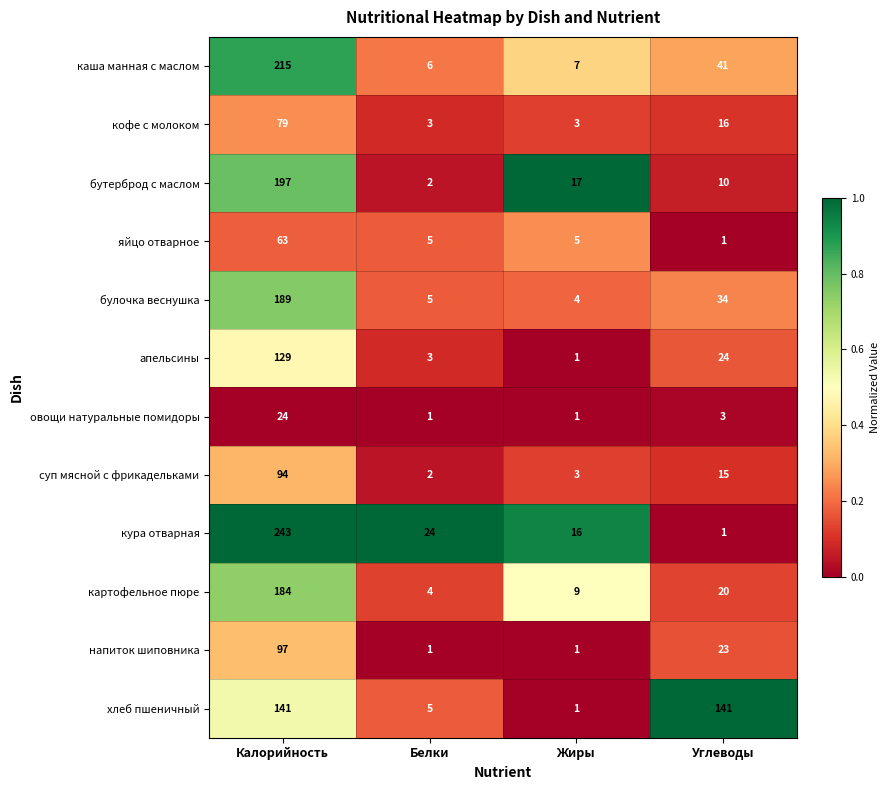

How many values in the апельсины series are below 24?

2